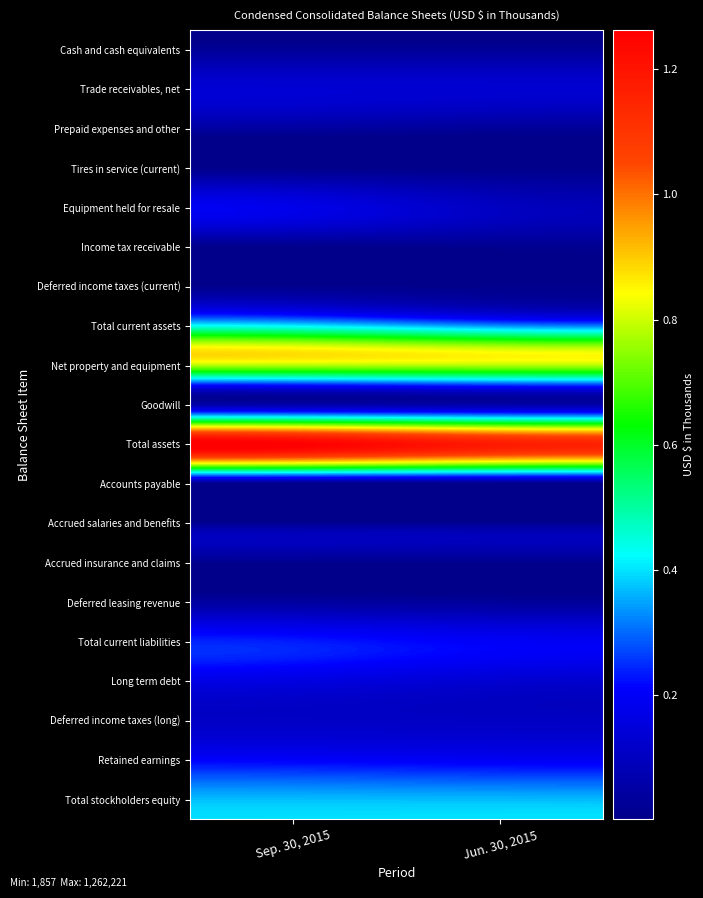

Count the number of data series in this chart.

20